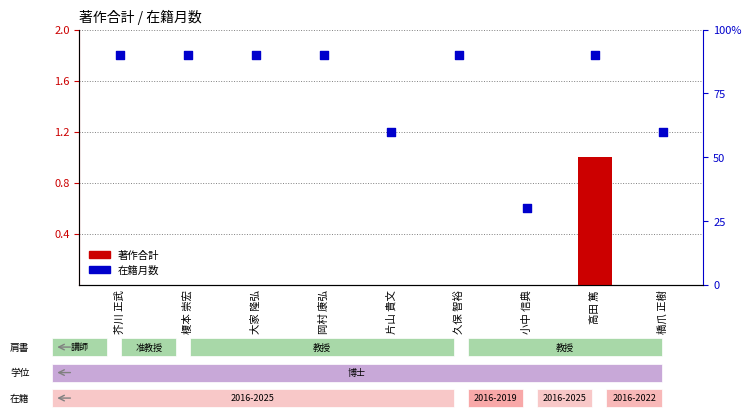

Which series reaches the maximum Y coordinate?

在籍月数